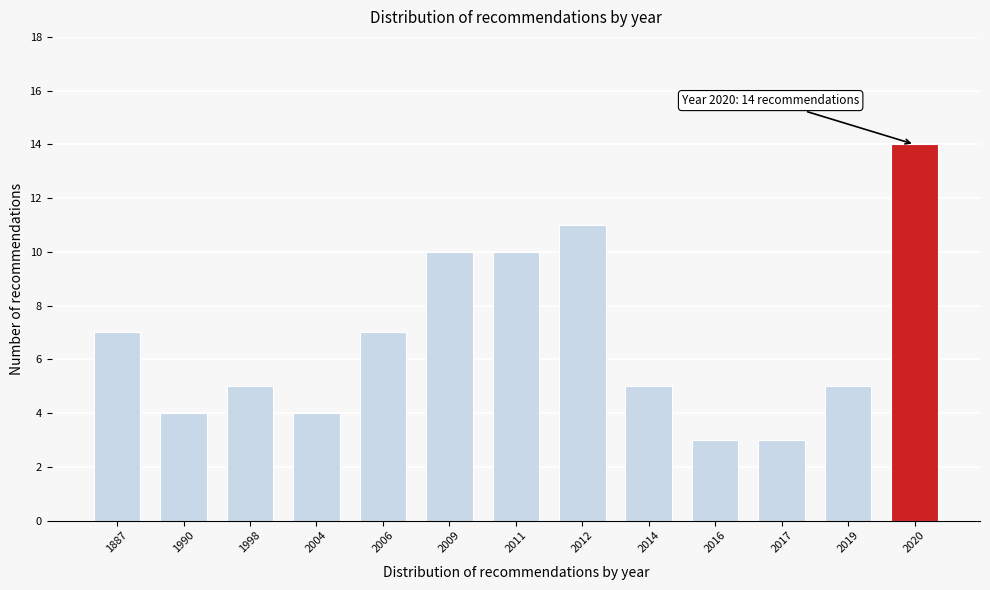

Reading left to right, transcribe all the data shown in this chart.

7	4	5	4	7	10	10	11	5	3	3	5	14